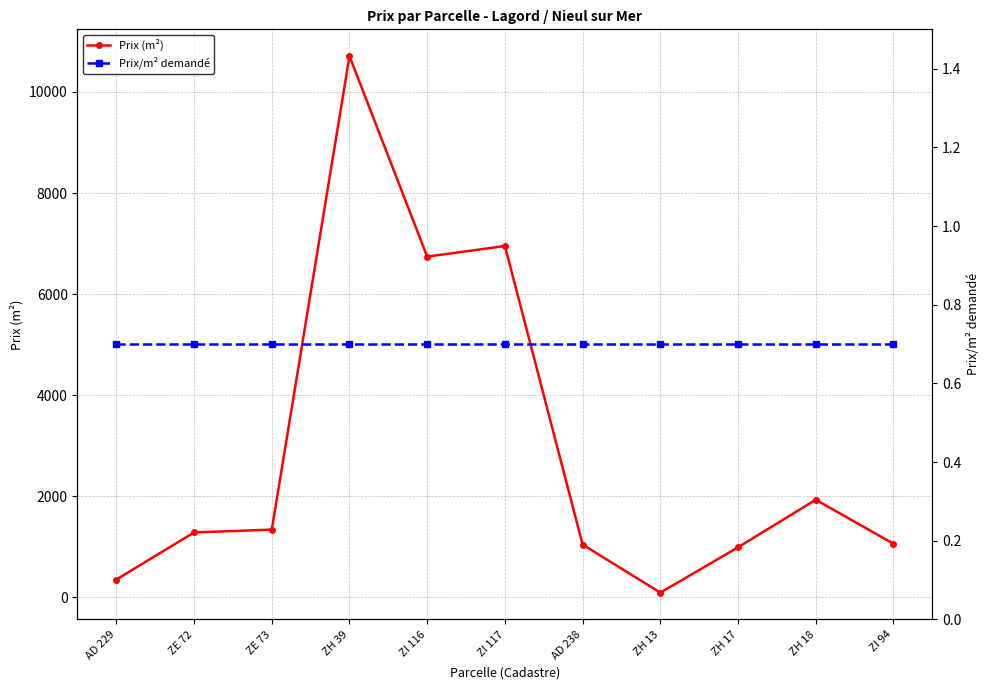

What are all the series names shown in the legend?

Prix (m²), Prix/m² demandé